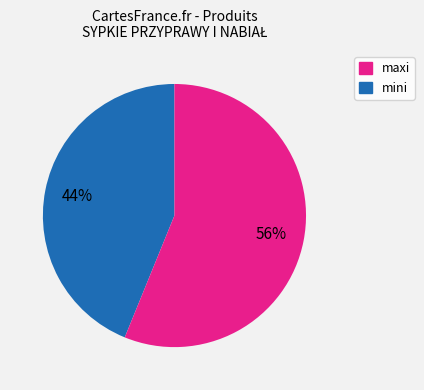

Is there a majority slice in this chart?

Yes